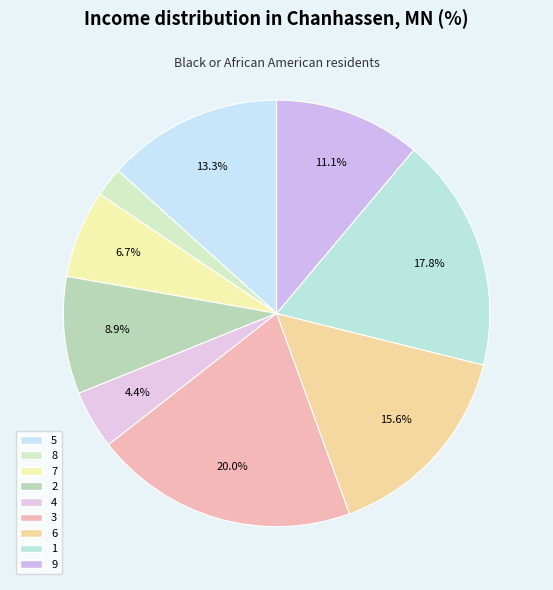

Does any single category account for the majority?

No